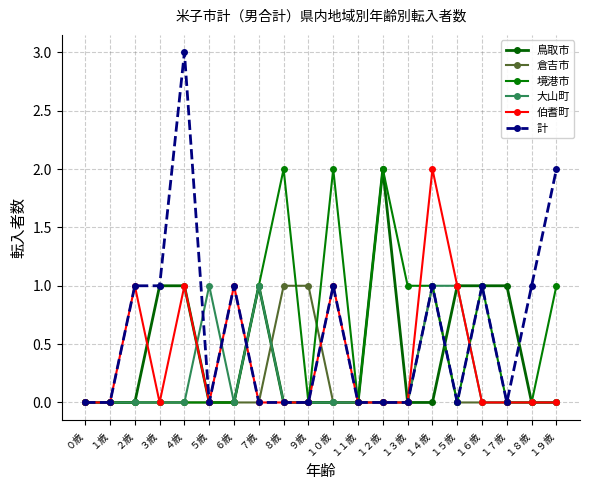

Rank the categories by 境港市 value from lowest to highest.

０歳, １歳, ２歳, ３歳, ４歳, ５歳, ６歳, ９歳, １１歳, １５歳, １７歳, １８歳, ７歳, １３歳, １４歳, １６歳, １９歳, ８歳, １０歳, １２歳